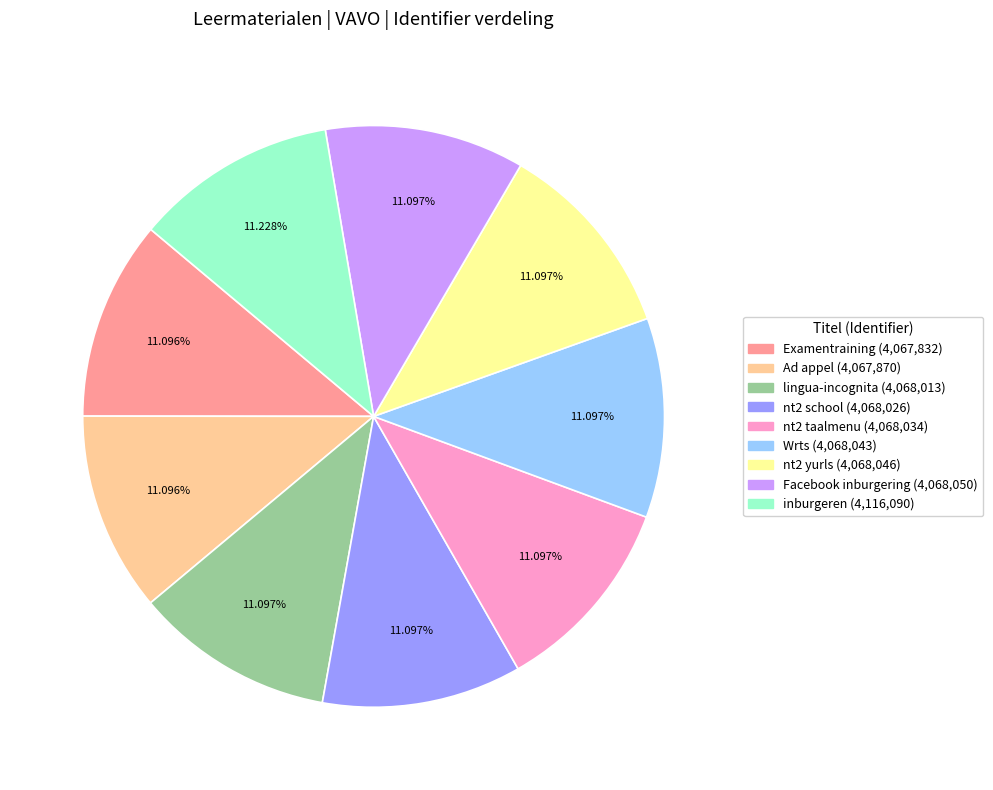

Count the number of slices in the pie.

9